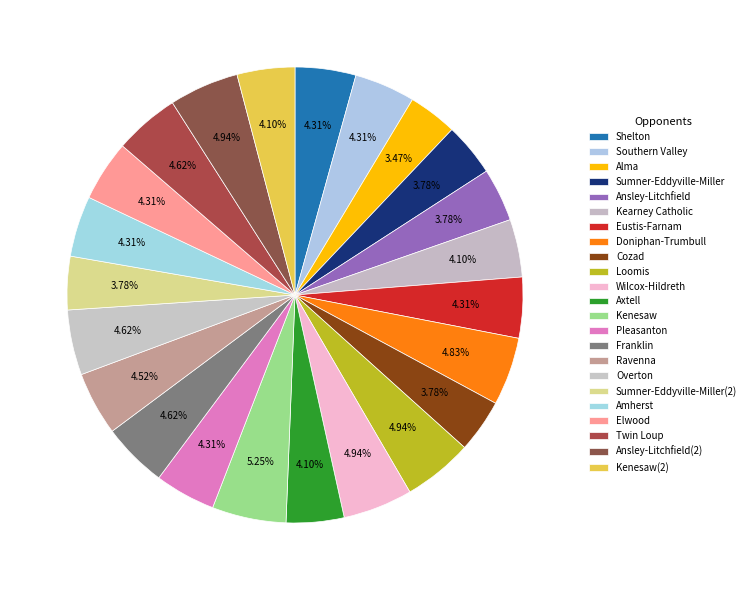

The Kearney Catholic slice represents 4% of the pie. True or false?

True